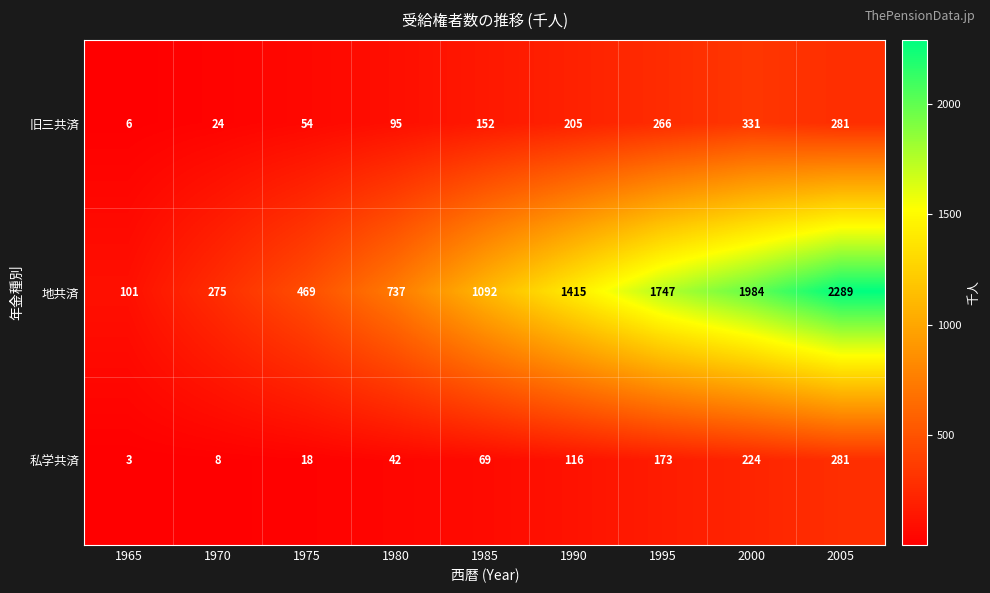

List the series in order of their peak value, lowest first.

私学共済, 旧三共済, 地共済